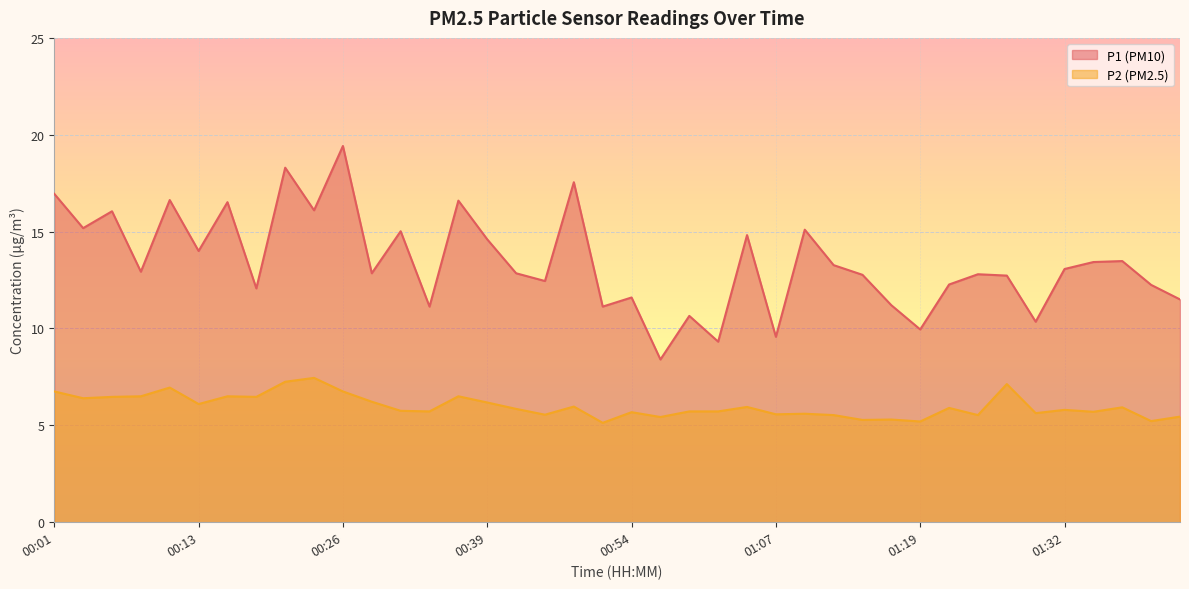

What is the maximum value shown in the chart?

19.4